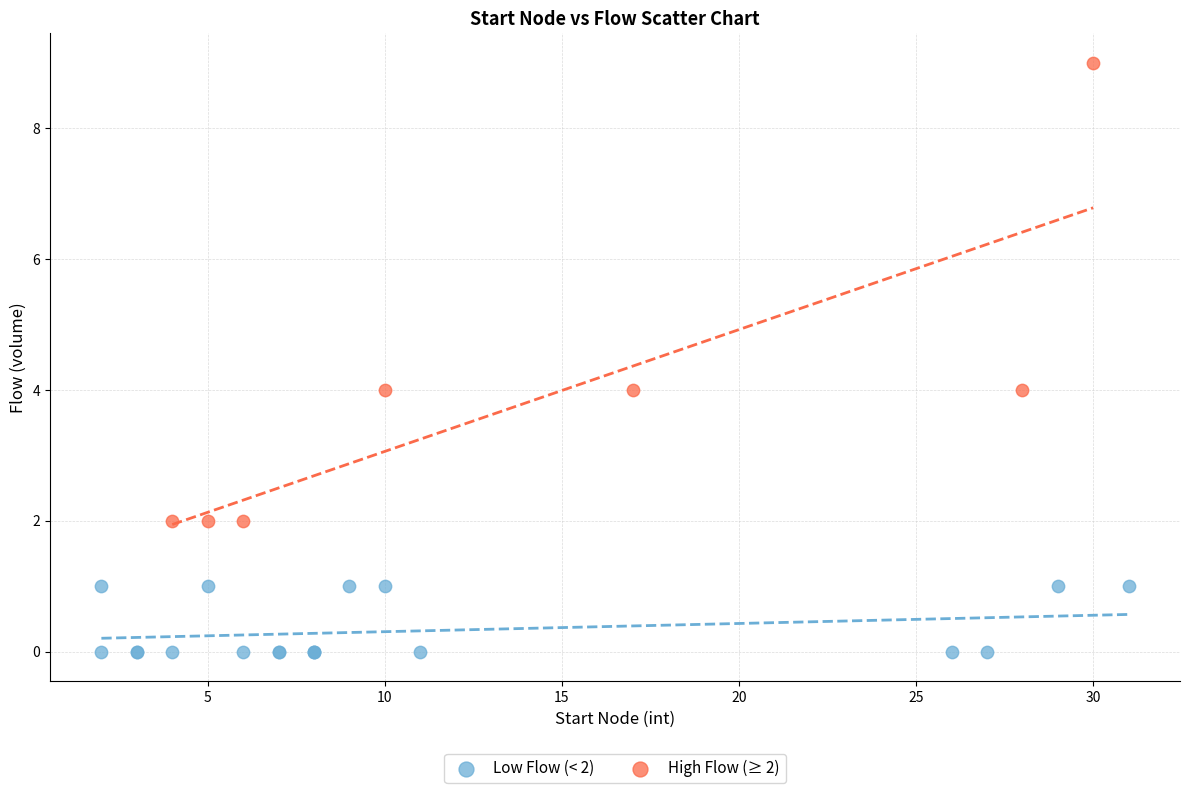

Which series has the largest Y range (max minus min)?

High Flow (≥ 2)